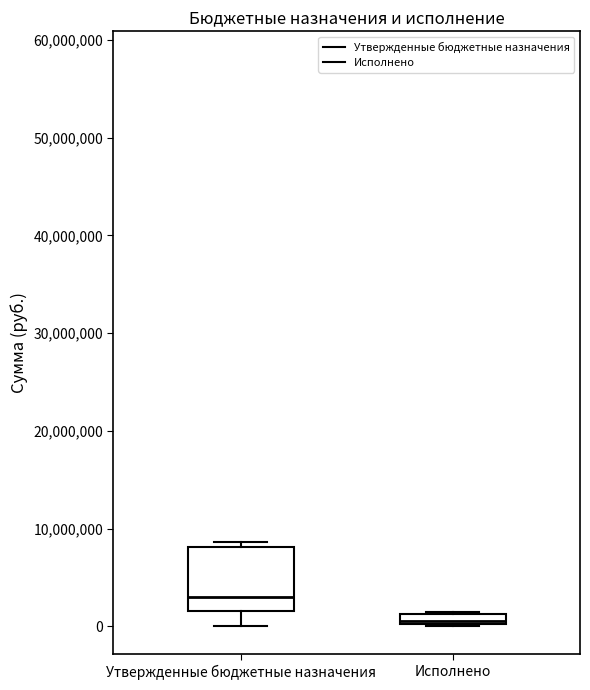

Where does the lower whisker of the box for Утвержденные бюджетные назначения end on the y-axis? The values are not printed on the chart, so give them approximately, as read against the axis.

0